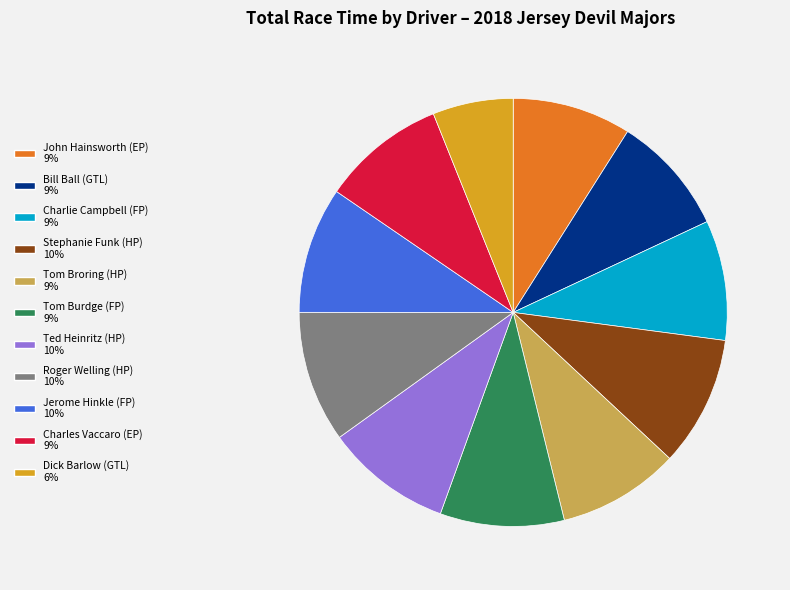

Is there a majority slice in this chart?

No